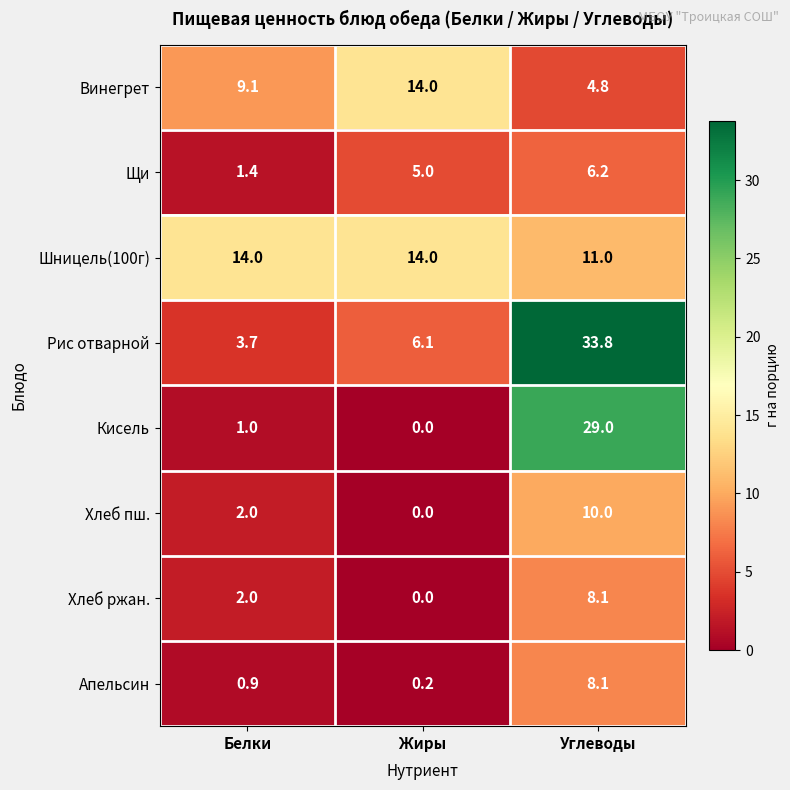

What is the difference between the highest and lowest values at Белки?

13.1